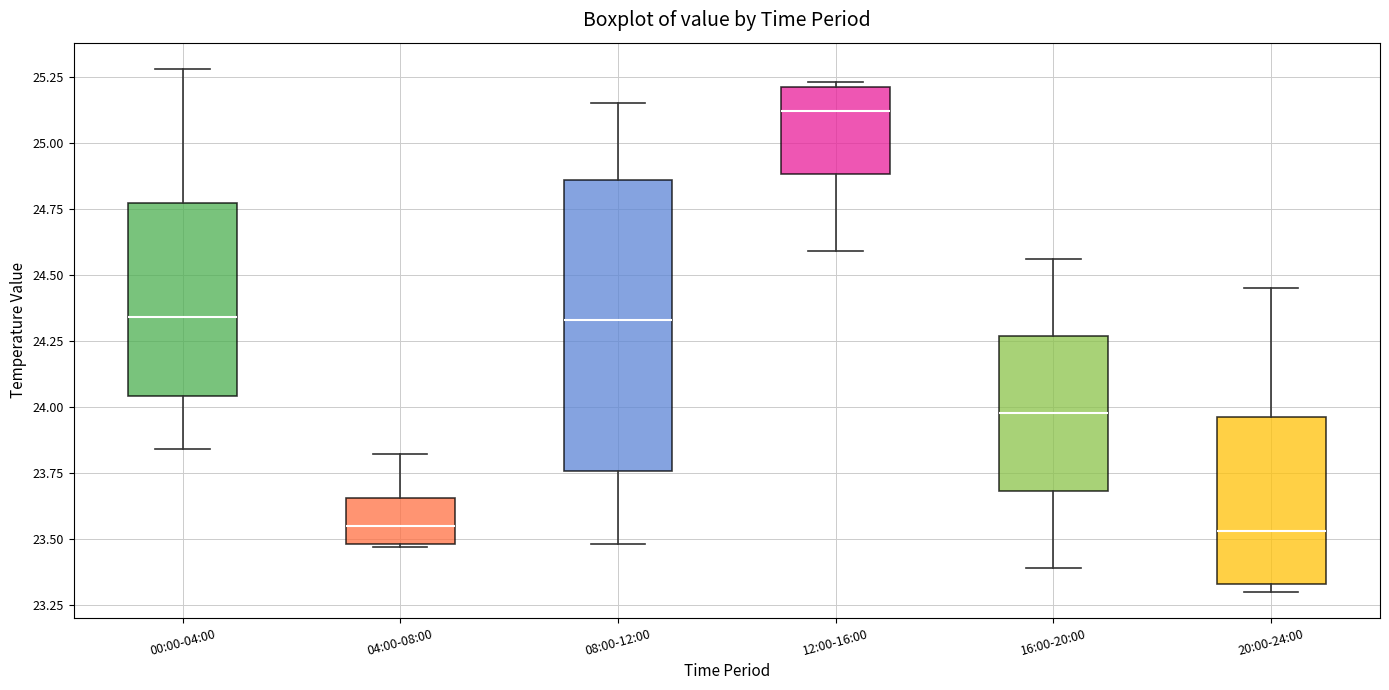

Reading left to right, transcribe this box plot: for each box, give where its median line is, the range the box spans, and where its two whiskers end, as read against the y-axis. The values are not printed on the chart, so give them approximately, as read against the axis.

00:00-04:00: median 24.35, box 24.05 to 24.75, whiskers 23.85 to 25.30
04:00-08:00: median 23.55, box 23.50 to 23.65, whiskers 23.45 to 23.80
08:00-12:00: median 24.35, box 23.75 to 24.85, whiskers 23.50 to 25.15
12:00-16:00: median 25.10, box 24.90 to 25.20, whiskers 24.60 to 25.25
16:00-20:00: median 24.00, box 23.70 to 24.25, whiskers 23.40 to 24.55
20:00-24:00: median 23.55, box 23.35 to 23.95, whiskers 23.30 to 24.45